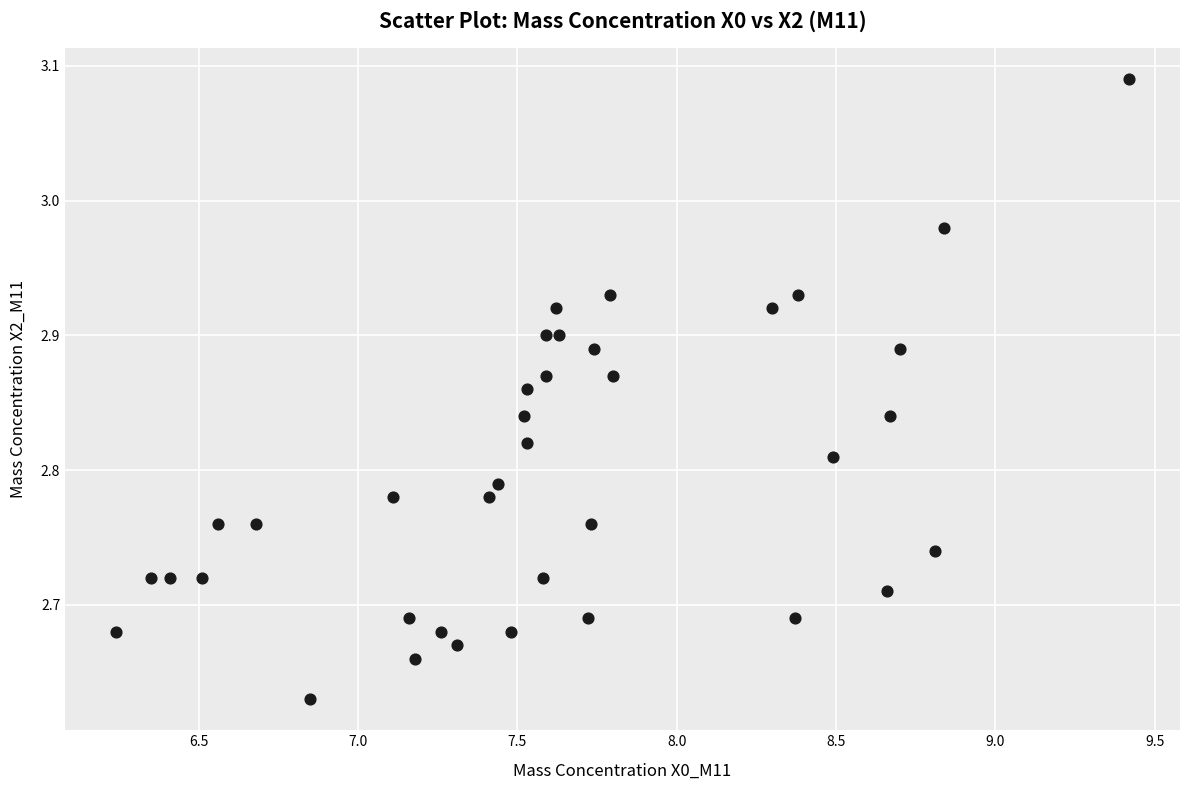

What is the range of X values (max minus min)?

3.2